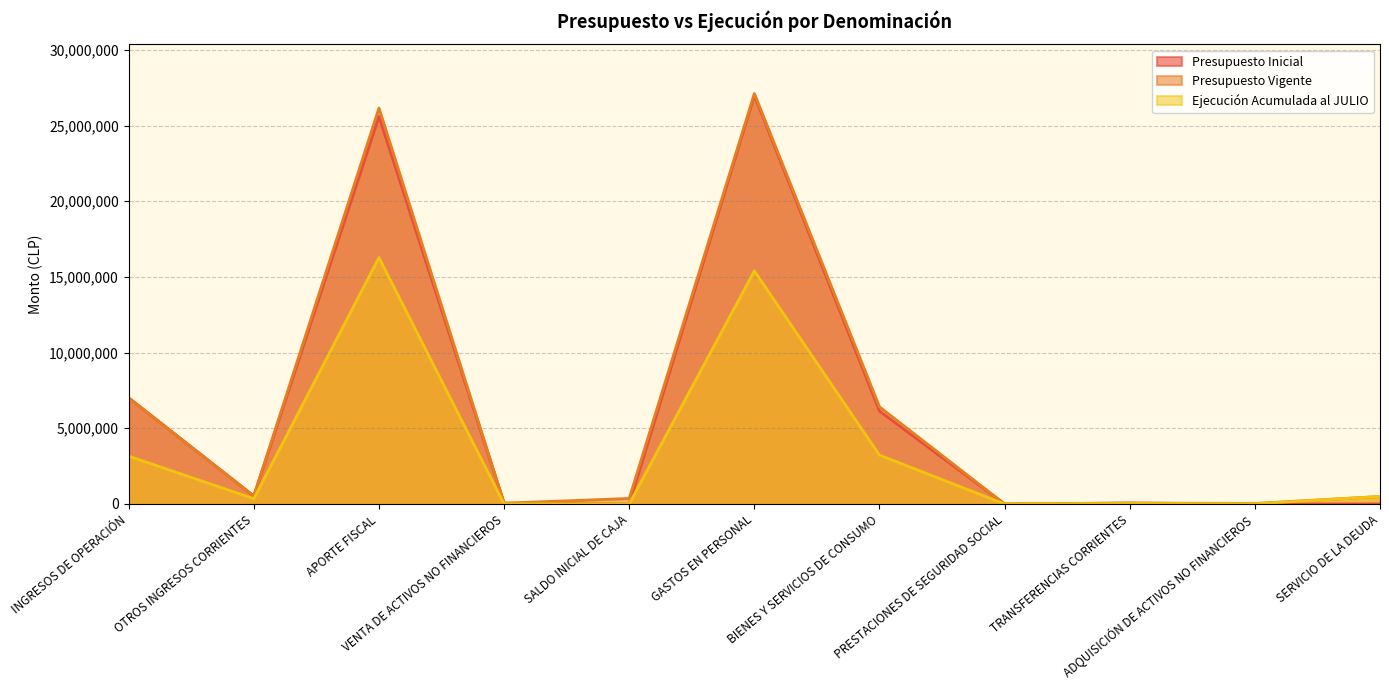

What are all the series names shown in the legend?

Presupuesto Inicial, Presupuesto Vigente, Ejecución Acumulada al JULIO